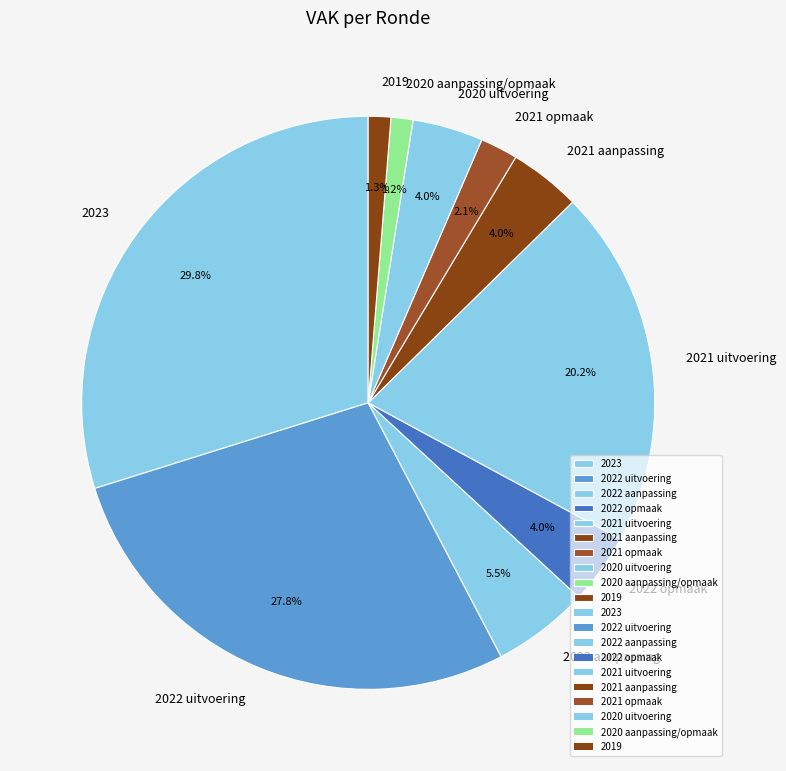

Do 2021 aanpassing and 2019 together represent more than half of the pie?

No